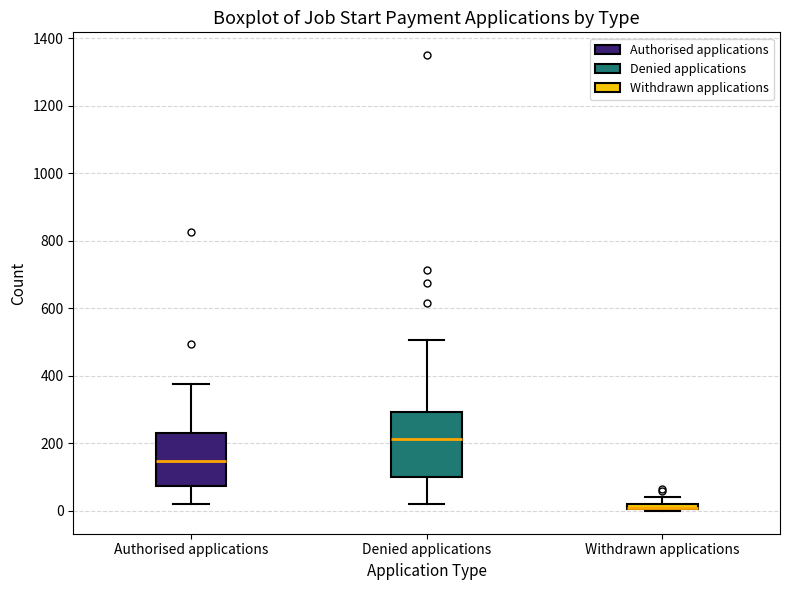

Which box is the tallest, from its lower edge to its upper edge?

Denied applications